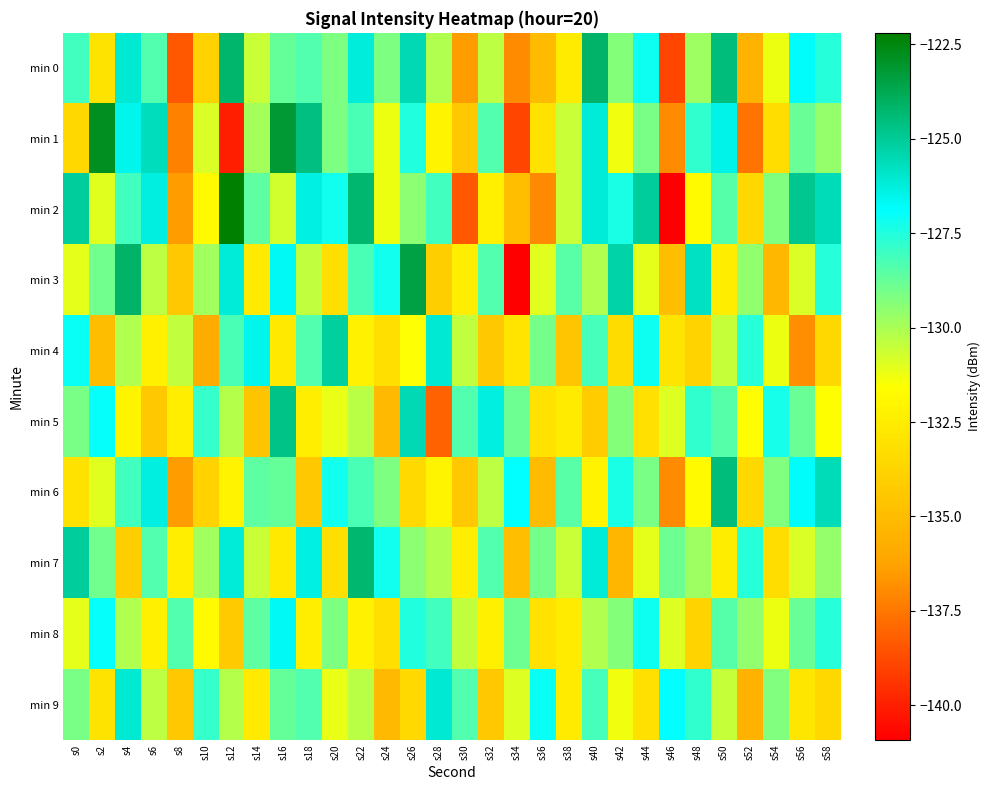

What is the minimum value shown in the chart?

-140.9